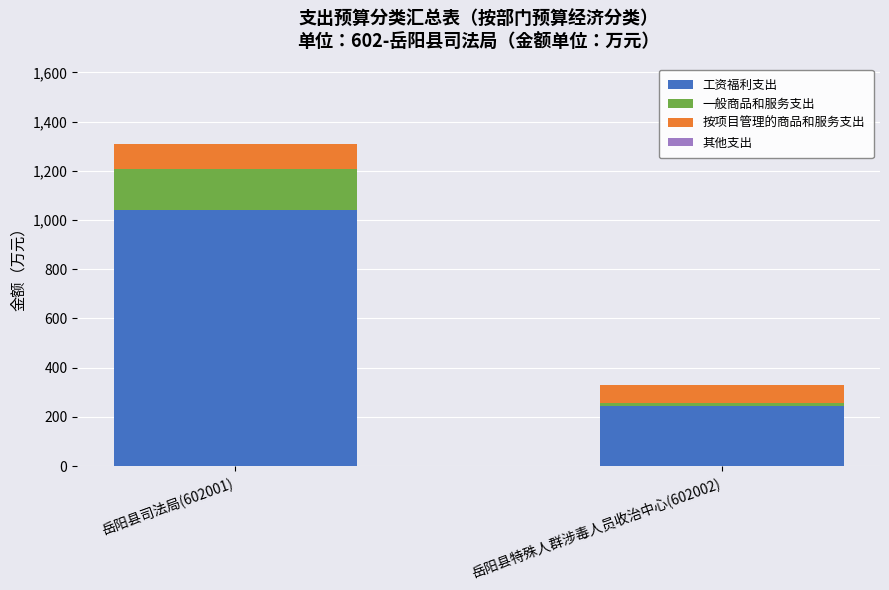

Where is 工资福利支出 nearest to the value 643?

岳阳县特殊人群涉毒人员收治中心(602002)